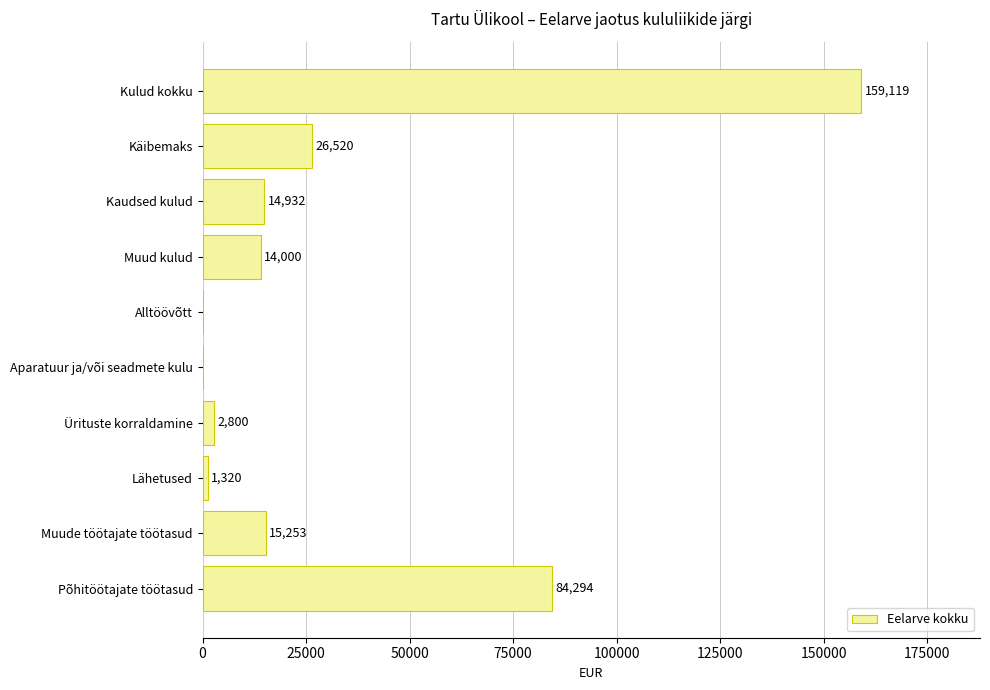

At which label is the value closest to 79559?

Põhitöötajate töötasud